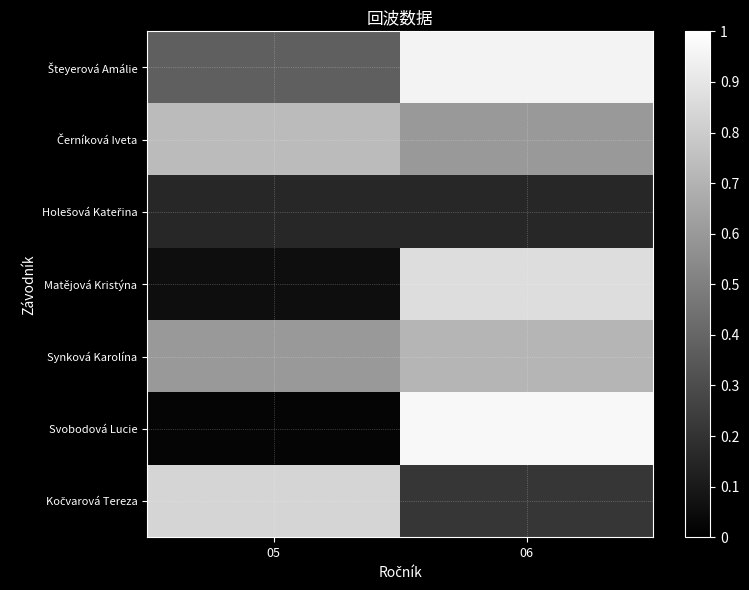

At 05, list the series in order from largest to smallest.

Kočvarová Tereza, Černíková Iveta, Synková Karolína, Šteyerová Amálie, Holešová Kateřina, Matějová Kristýna, Svobodová Lucie